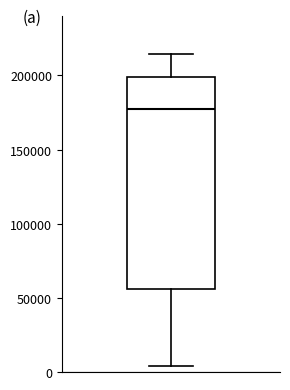

Where does the median line of the box sit on the y-axis? The values are not printed on the chart, so give them approximately, as read against the axis.

175000